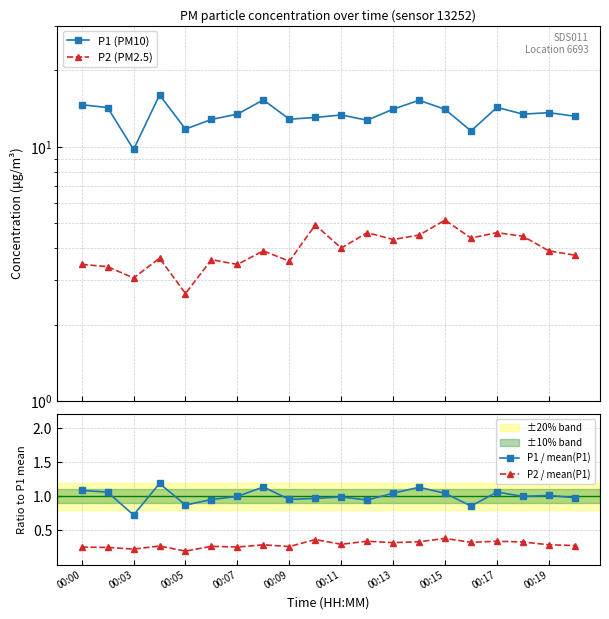

What is the average value of the P1 / mean(P1) series?

1.0